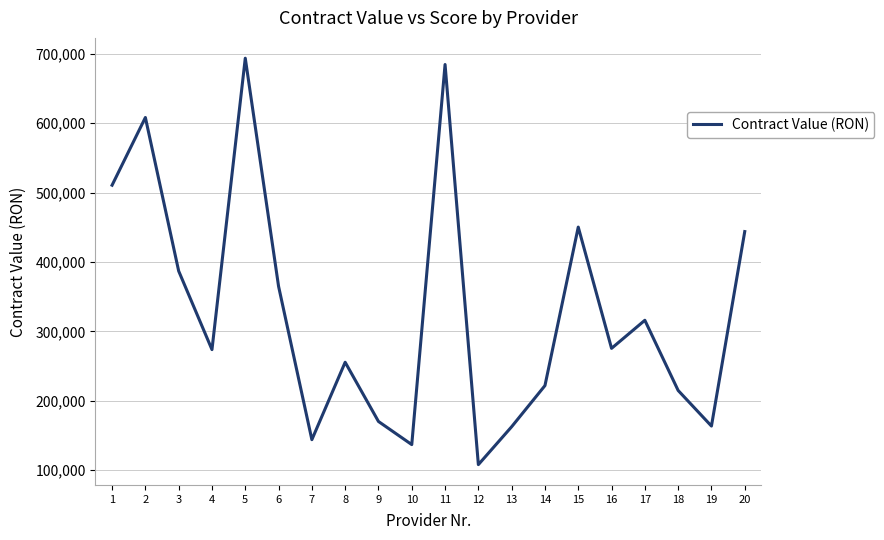

Which category has the lowest value across all series?

12